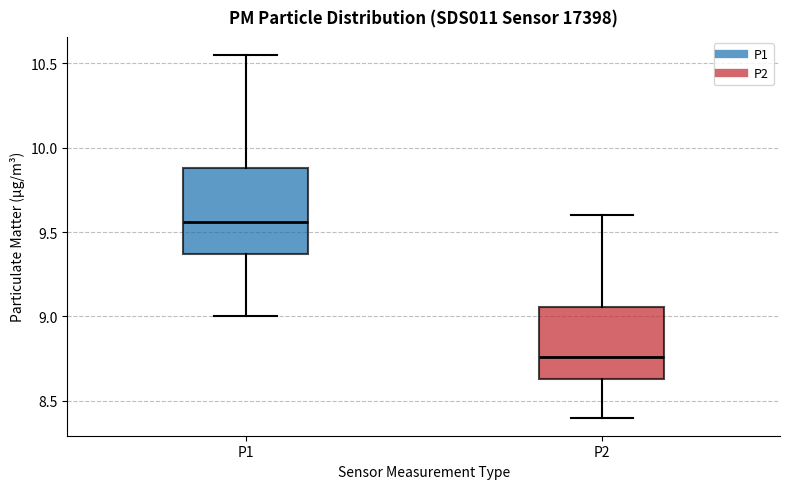

Which box's median line is the lowest?

P2